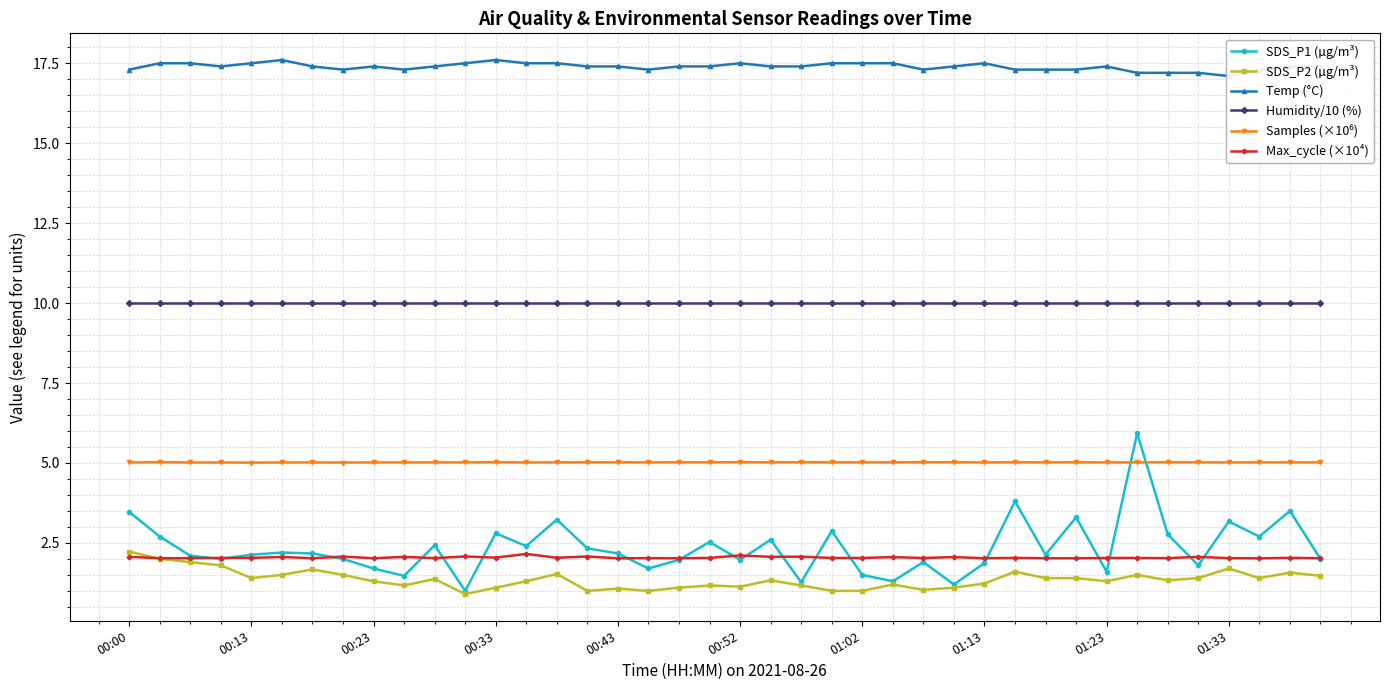

True or false: Humidity/10 (%) has a value of 10.0 at 00:00.

True